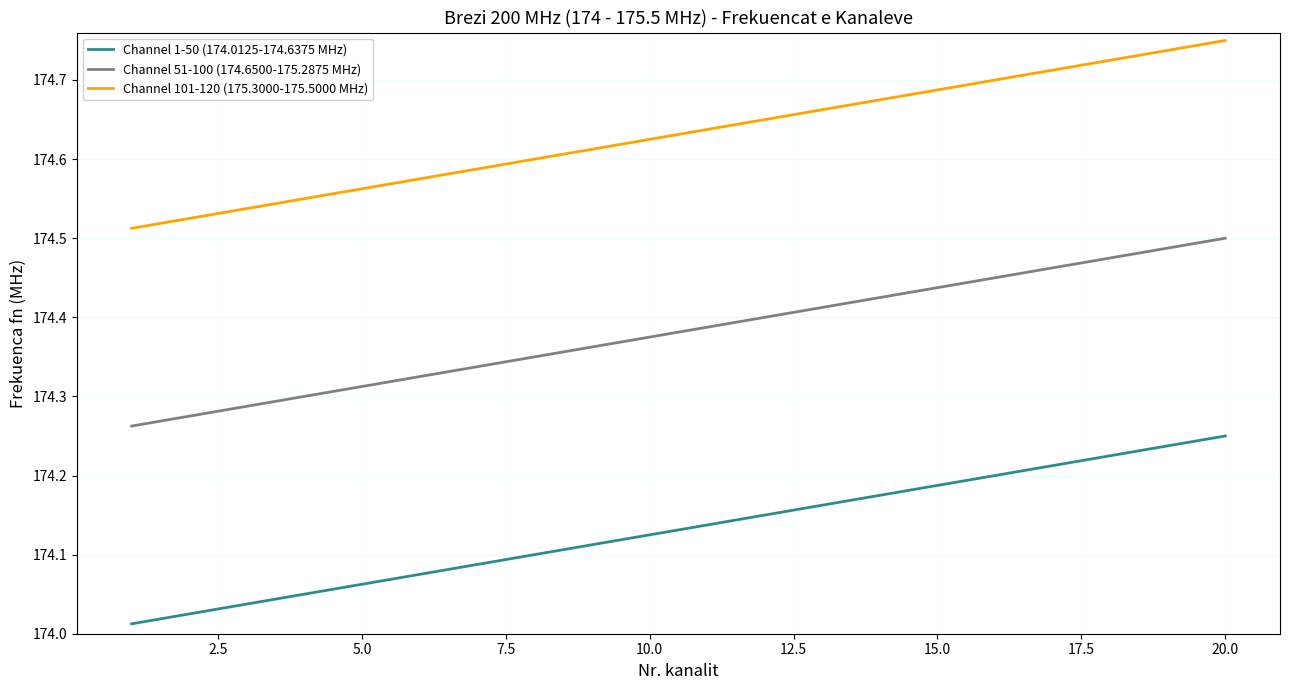

True or false: Channel 1-50 (174.0125-174.6375 MHz) and Channel 101-120 (175.3000-175.5000 MHz) intersect in this chart.

False